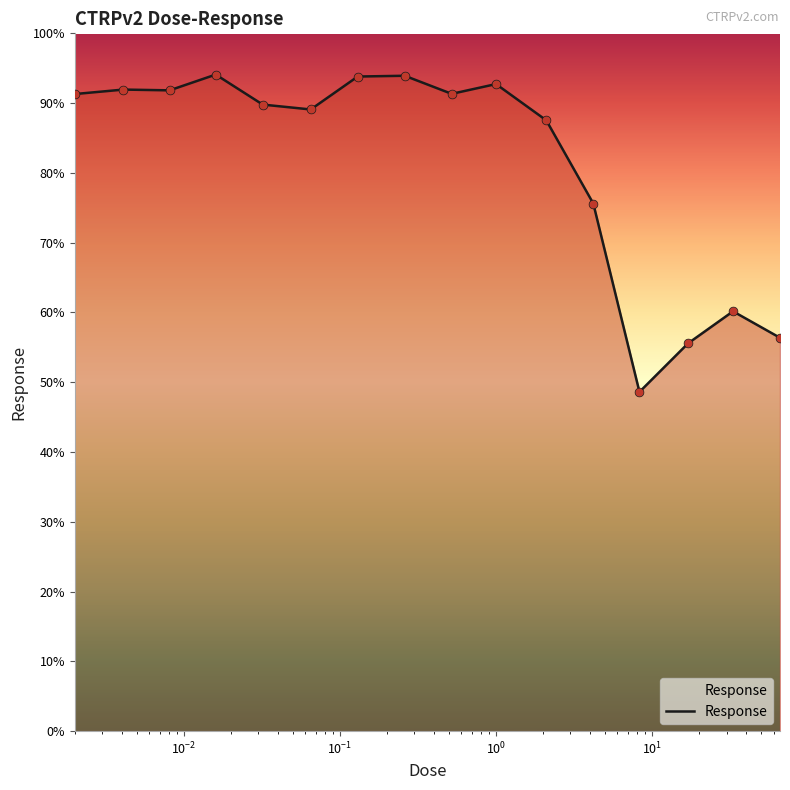

What is the minimum value shown in the chart?

48.6